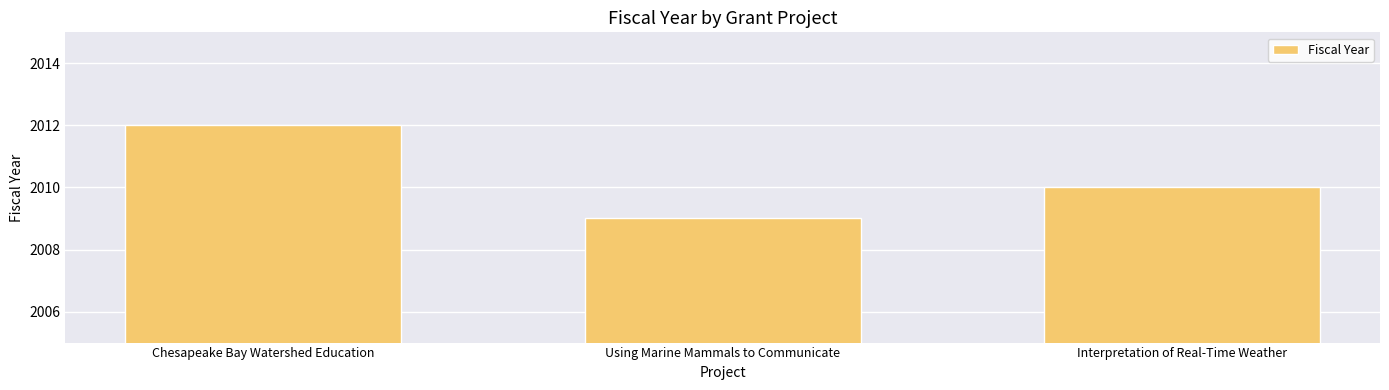

Which category has the lowest value across all series?

Using Marine Mammals to Communicate